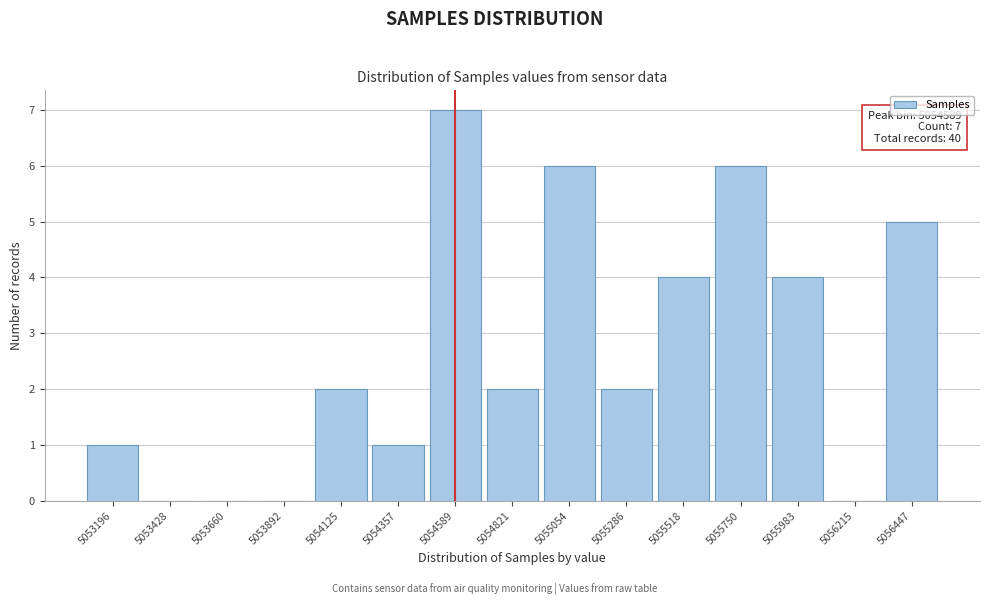

Reading left to right, what are all the values shown in this chart?

5053196=1	5053428=0	5053660=0	5053892=0	5054125=2	5054357=1	5054589=7	5054821=2	5055054=6	5055286=2	5055518=4	5055750=6	5055983=4	5056215=0	5056447=5